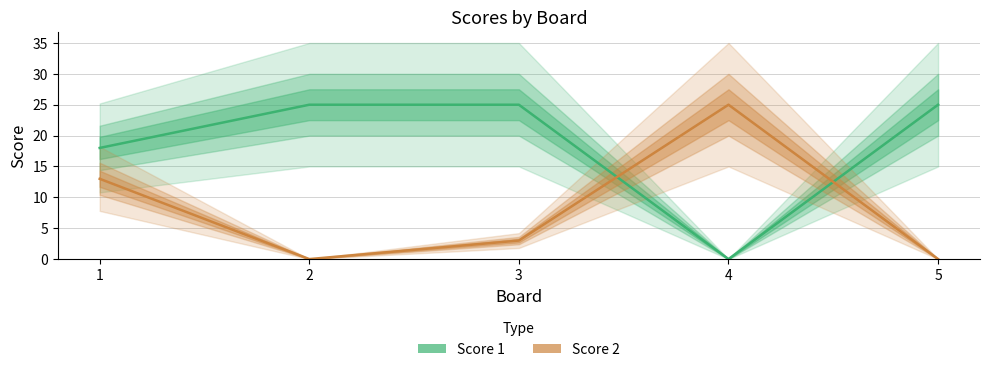

What is the total value across all series at 1?

31